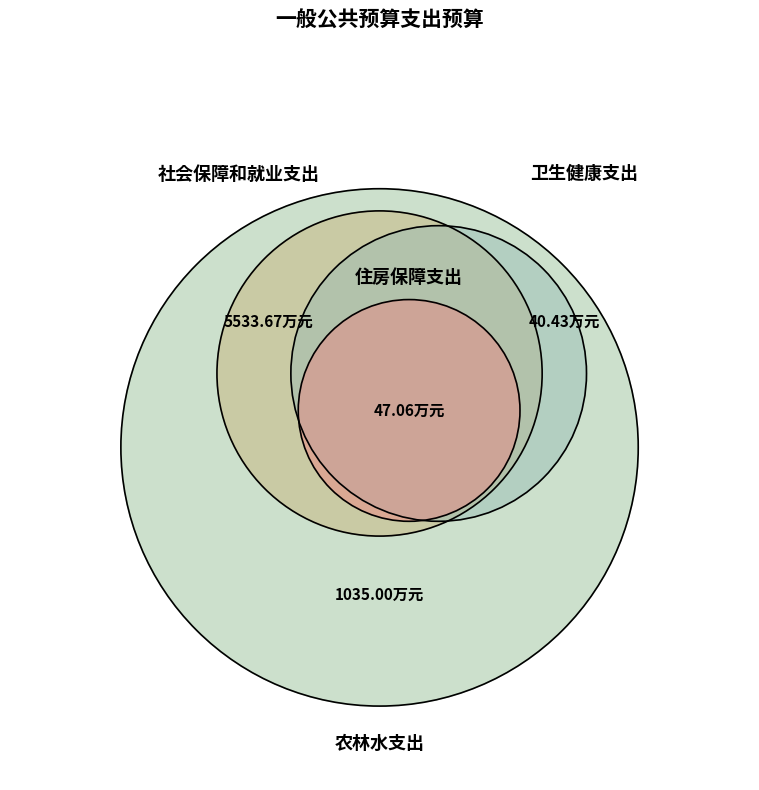

Does any single category account for the majority?

Yes